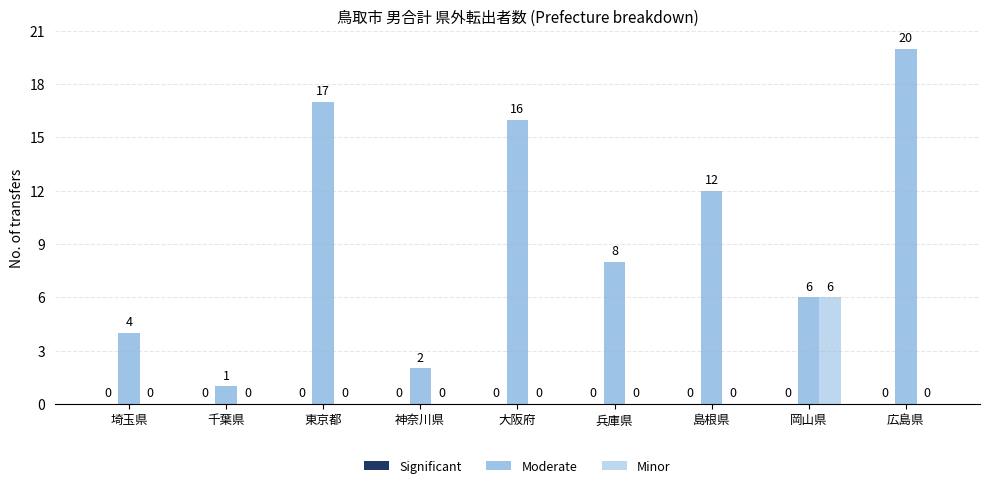

What is the difference between the Moderate values at 千葉県 and 岡山県?

5